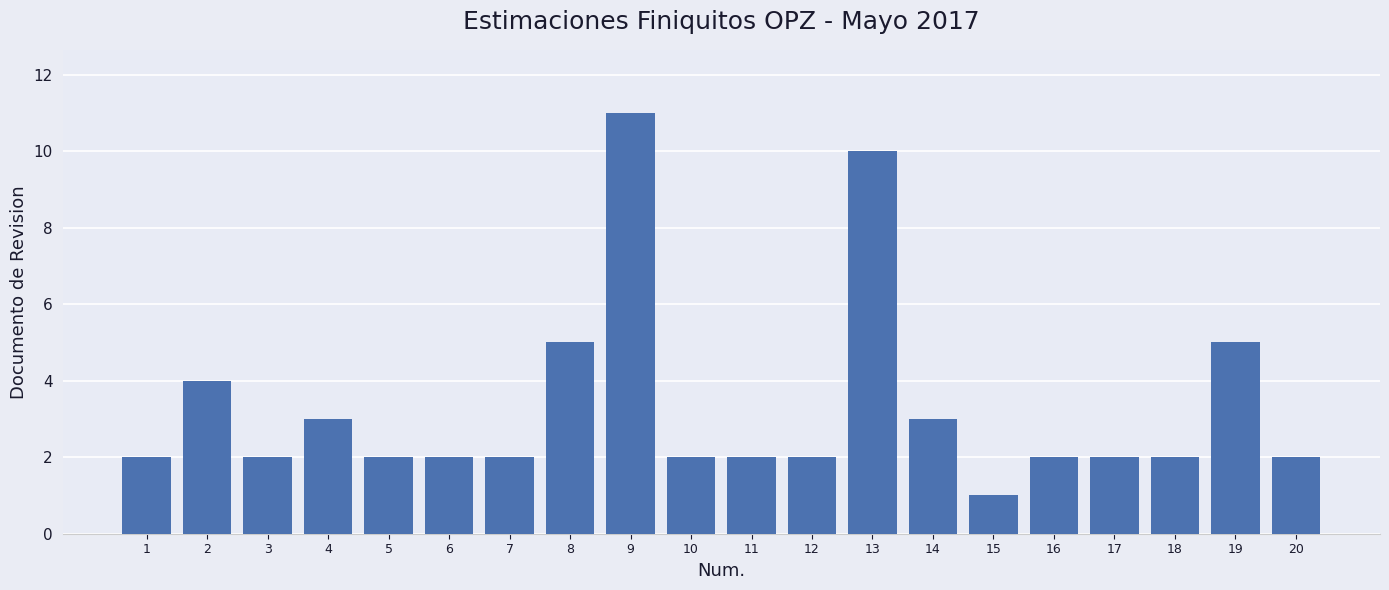

How many bars are there in total?

20